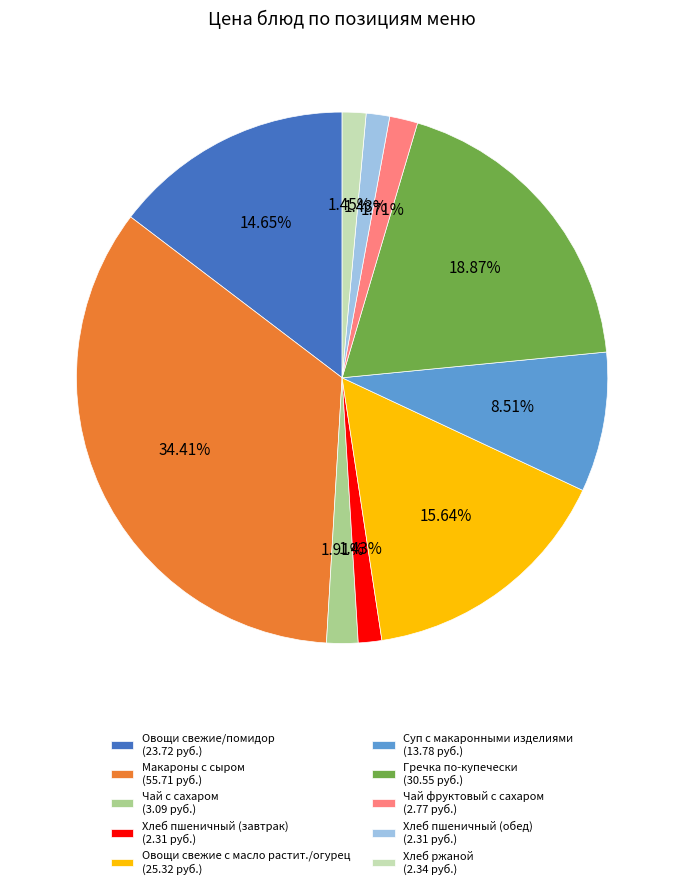

To the nearest percent, what portion does Чай фруктовый с сахаром represent?

2%